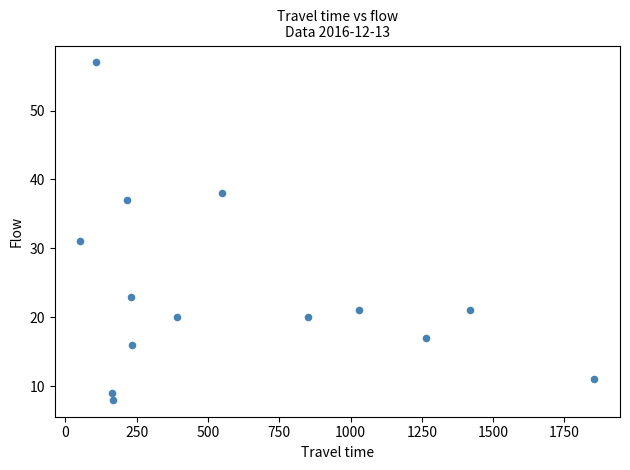

What Y value in the scatter plot is closest to 32?

31